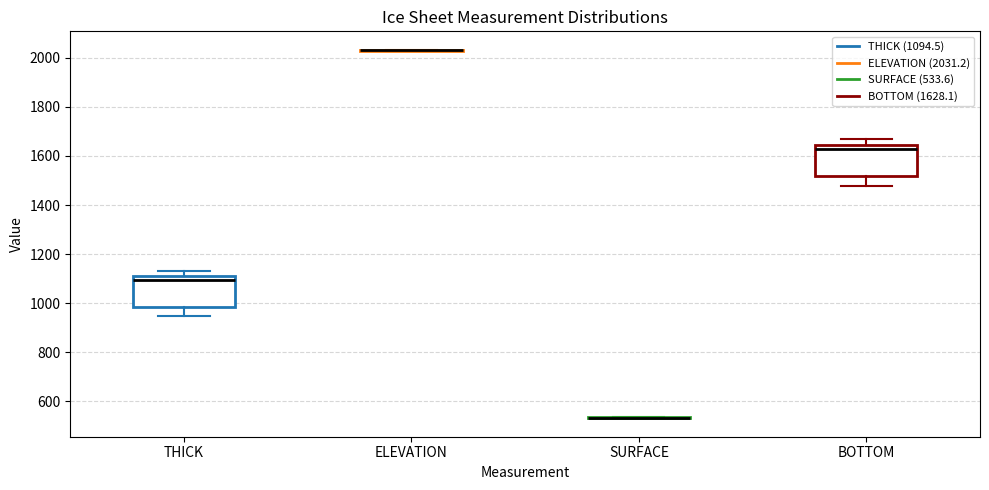

Reading left to right, read every box against the y-axis: the position of its median line, the range the box covers, and the ends of its whiskers. The values are not printed on the chart, so give them approximately, as read against the axis.

THICK: median 1100, box 980 to 1120, whiskers 940 to 1140
ELEVATION: box collapsed to a line at 2040, whiskers 2020 to 2040
SURFACE: box collapsed to a line at 540, whiskers 540 to 540
BOTTOM: median 1620, box 1520 to 1640, whiskers 1480 to 1660